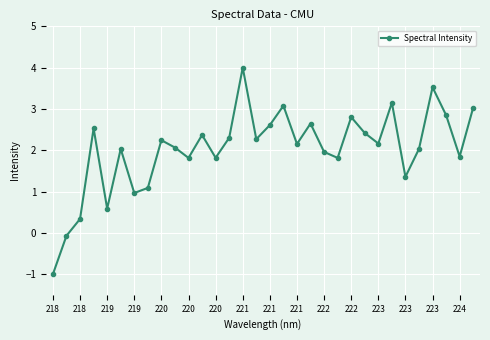

What is the value of the 7th point from the left?

1.0